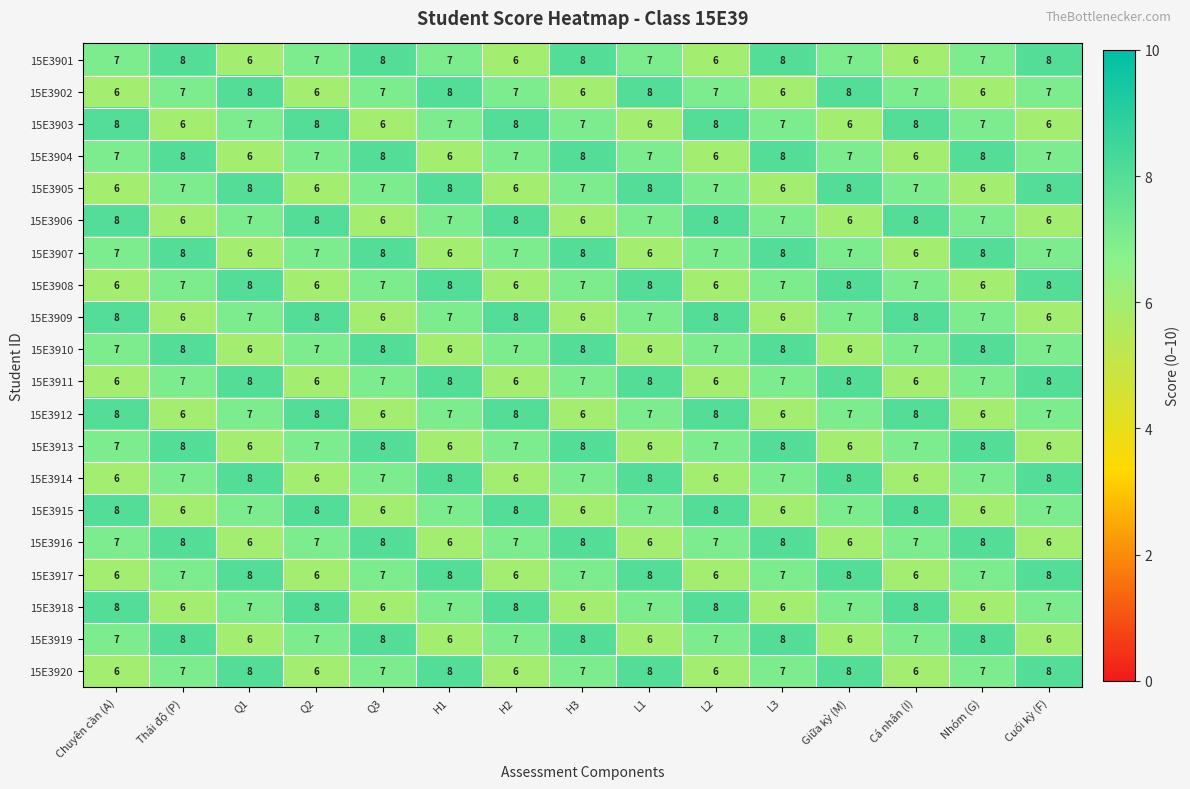

Count the number of categories in the chart.

15